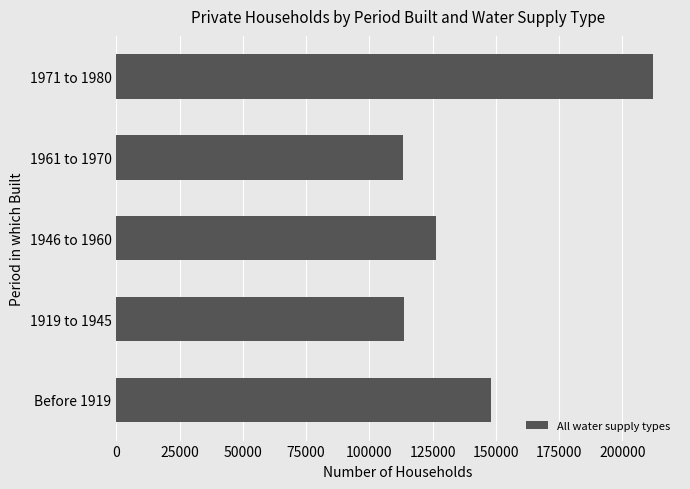

What is the minimum value shown in the chart?

113298